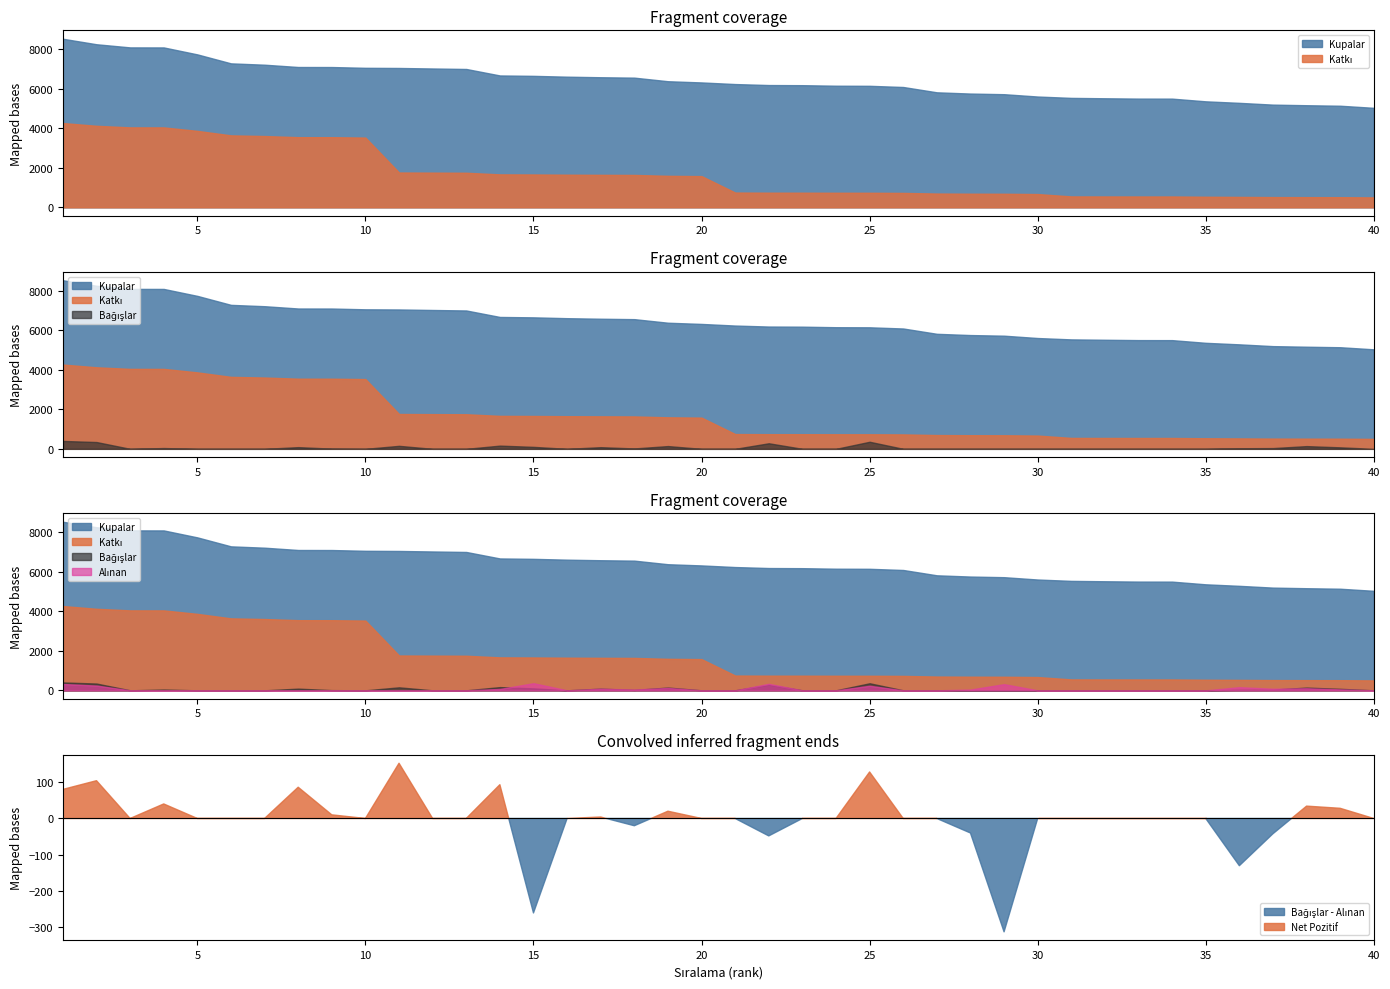

Count the number of categories in the chart.

40